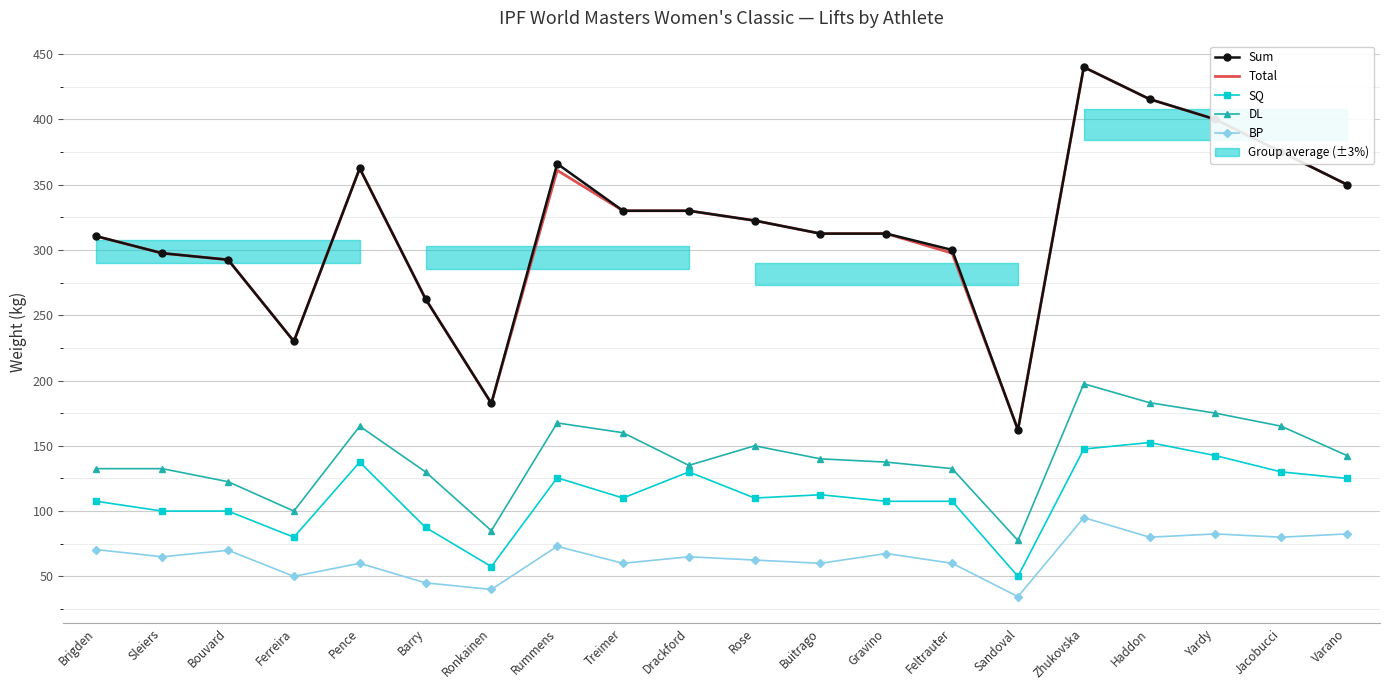

What value does the Total series have at Yardy?

400.0